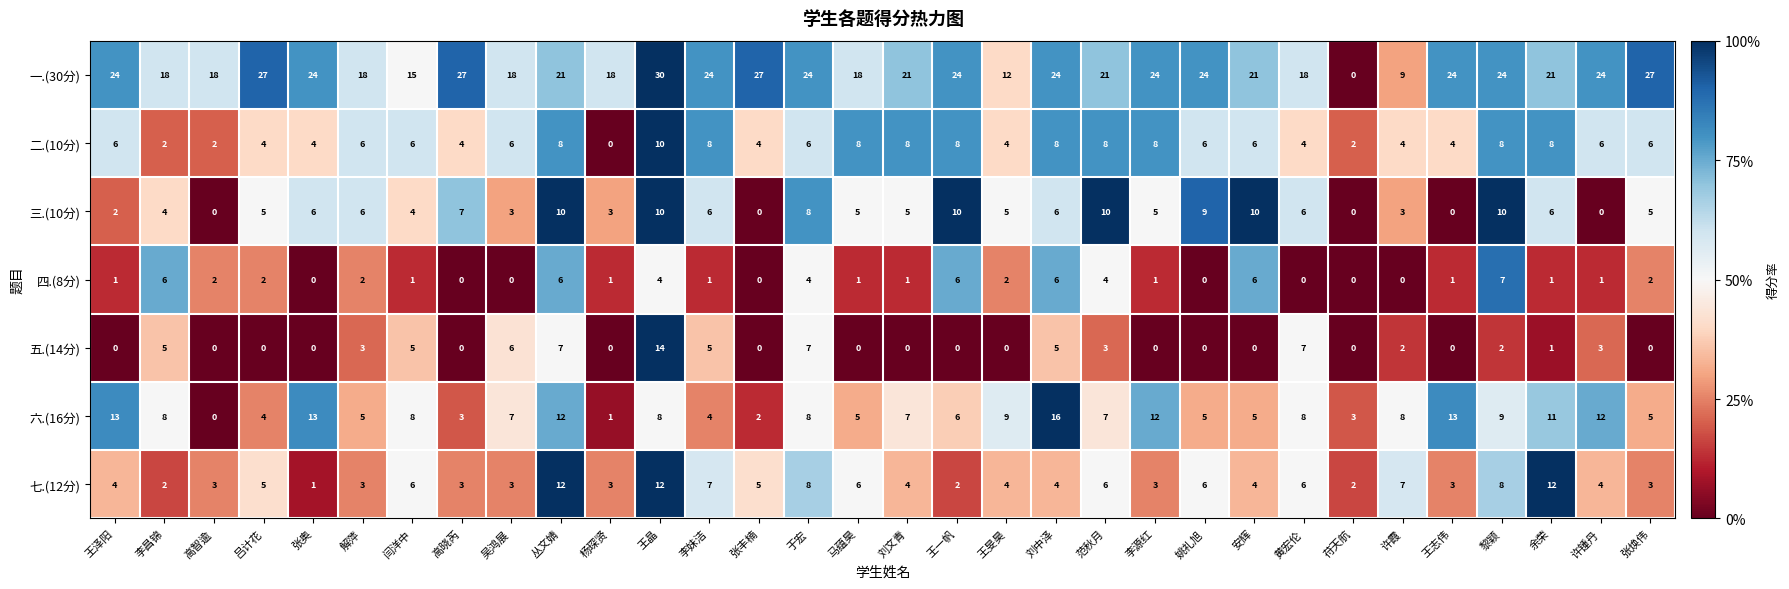

What is the difference between the second highest and minimum values in the 七.(12分) series?

11